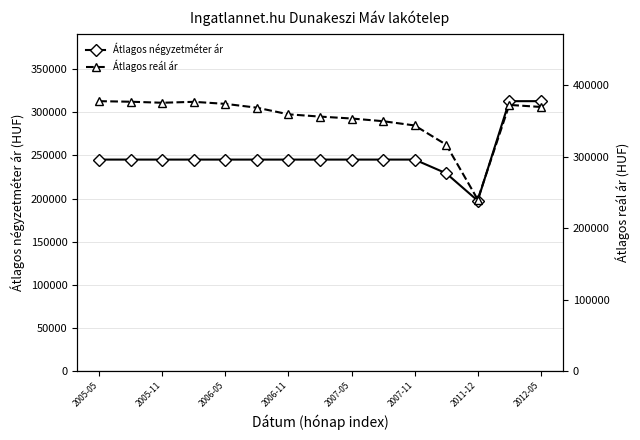

Which category has the lowest value in the Átlagos négyzetméter ár series?

2011-12